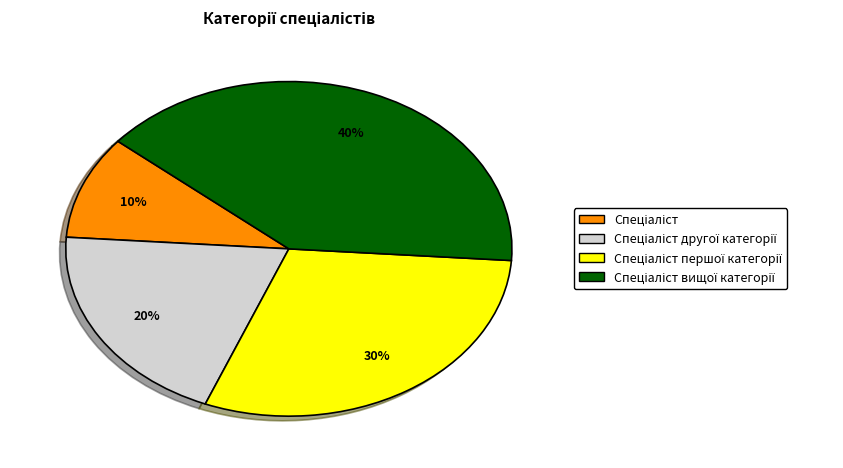

To the nearest percent, what is the difference between the largest and smallest slice percentages?

30%